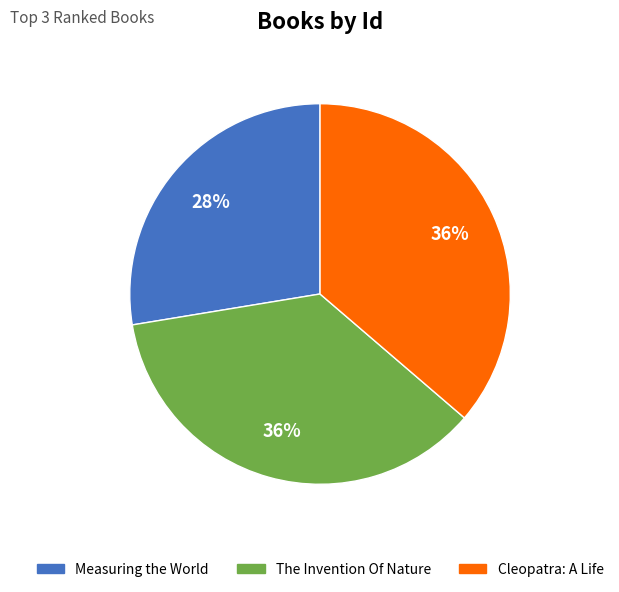

How many slices are in this pie chart?

3